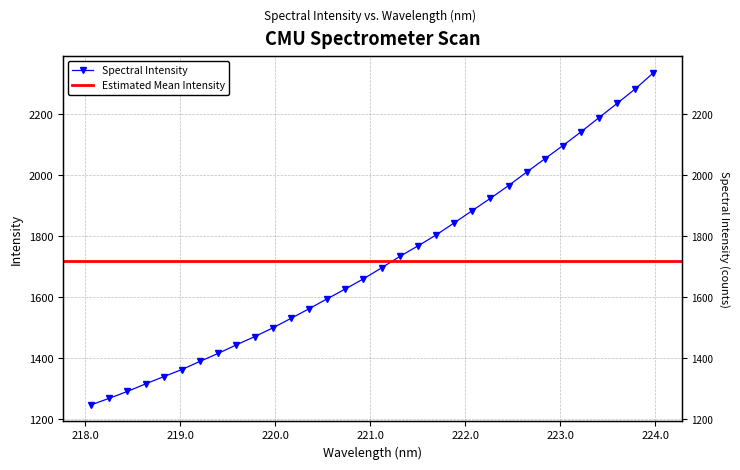

Approximately how many times larger is the value at 218.6332 compared to 219.9712?

0.9